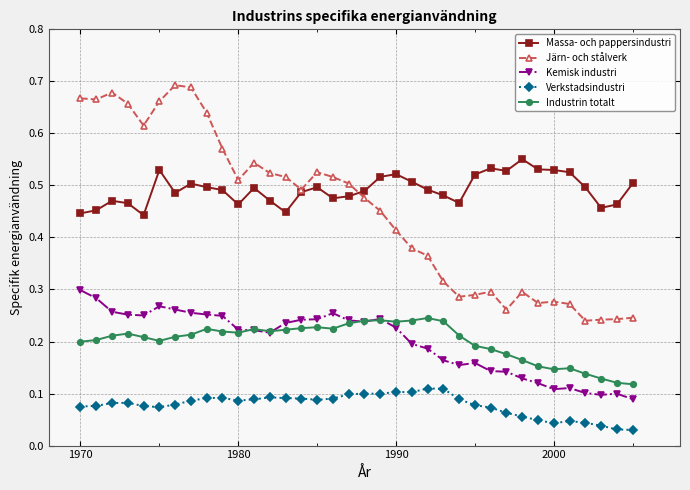

Which series has the largest total across all categories?

Massa- och pappersindustri